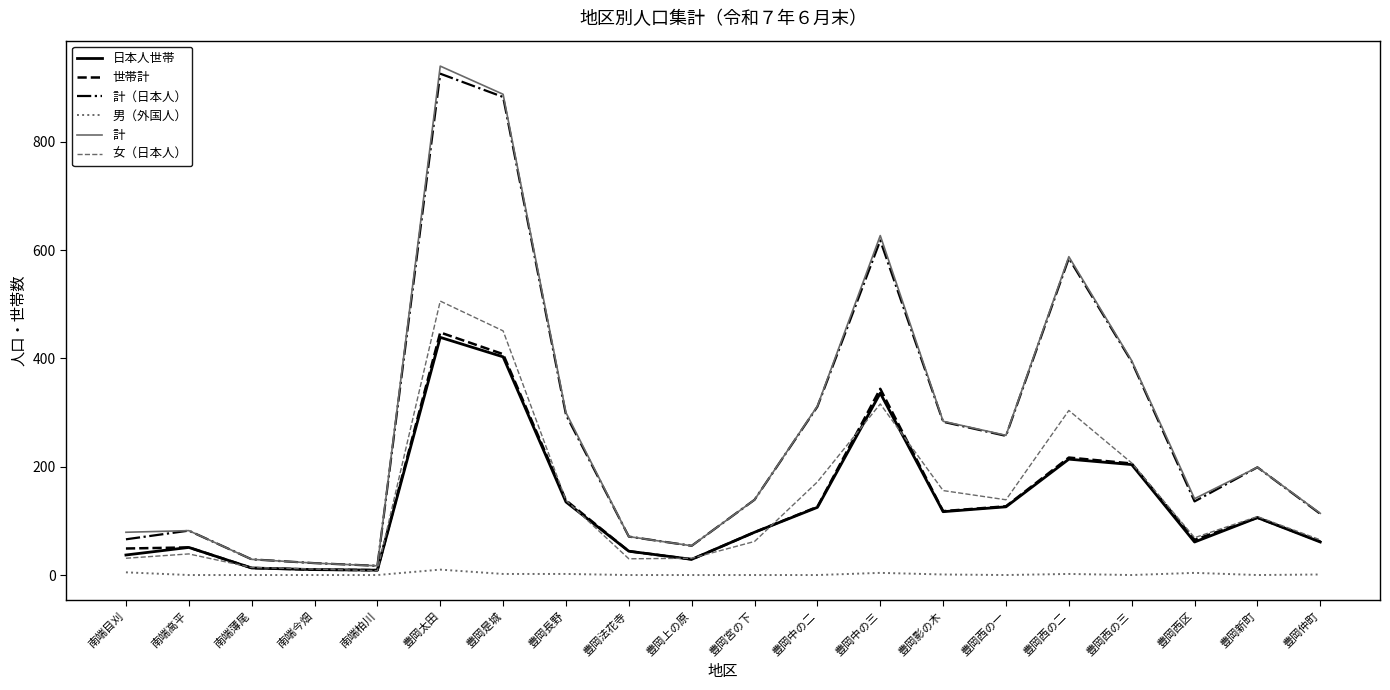

Where does the 計（日本人） series first go above 199?

豊岡太田